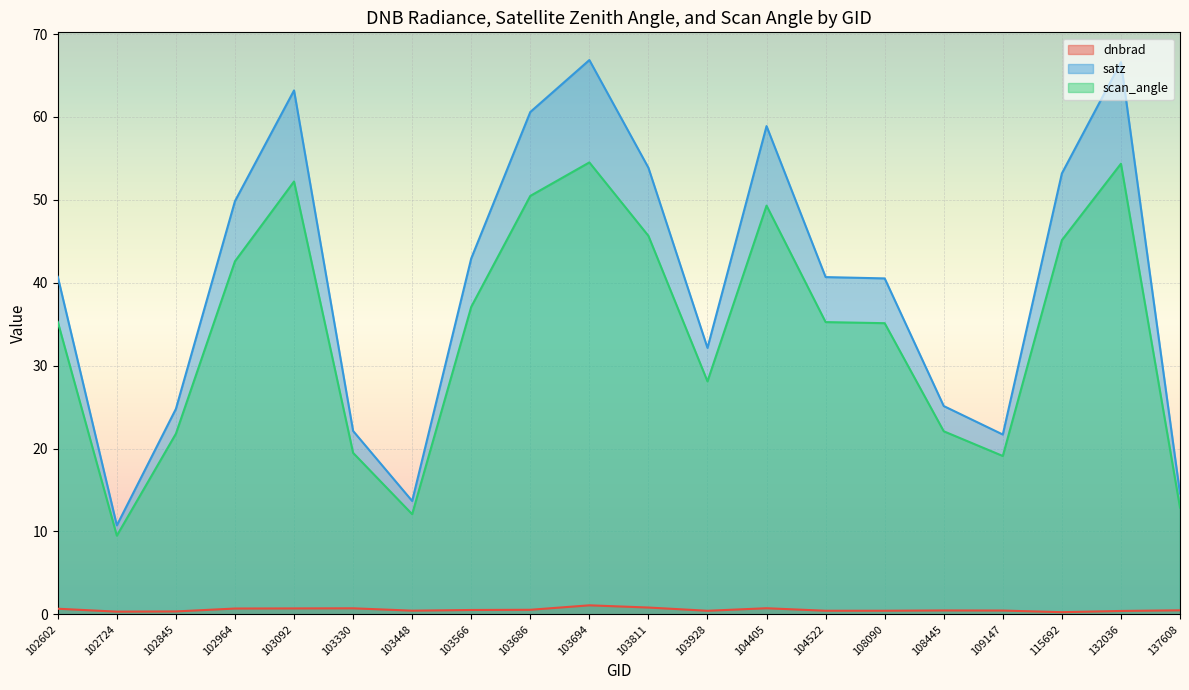

Rank the series by their average value, from highest to lowest.

satz, scan_angle, dnbrad